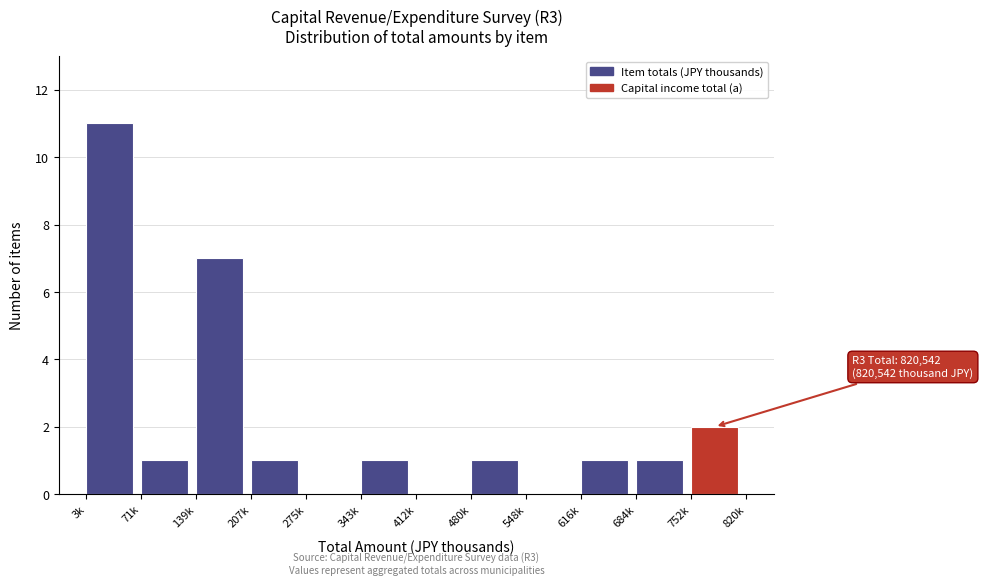

Reading left to right, what are all the values shown in this chart?

3k=11	71k=1	139k=7	207k=1	275k=0	343k=1	412k=0	480k=1	548k=0	616k=1	684k=1	752k=2